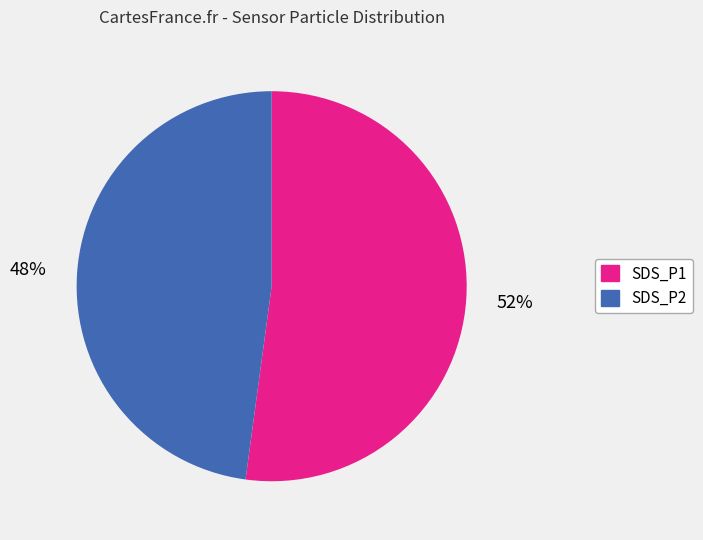

Do SDS_P1 and SDS_P2 together represent more than half of the pie?

Yes